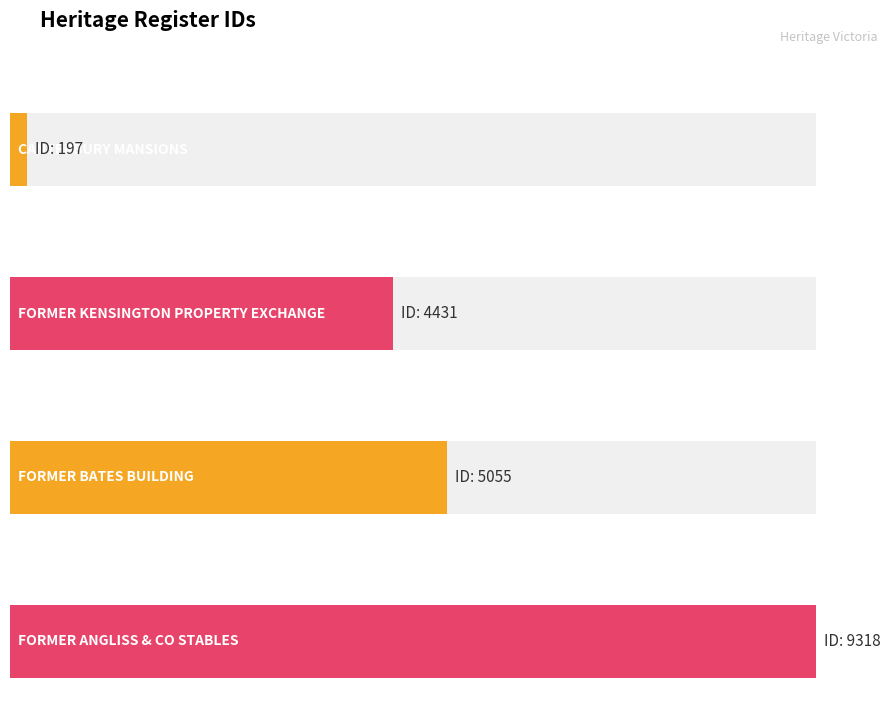

What is the minimum value shown in the chart?

197